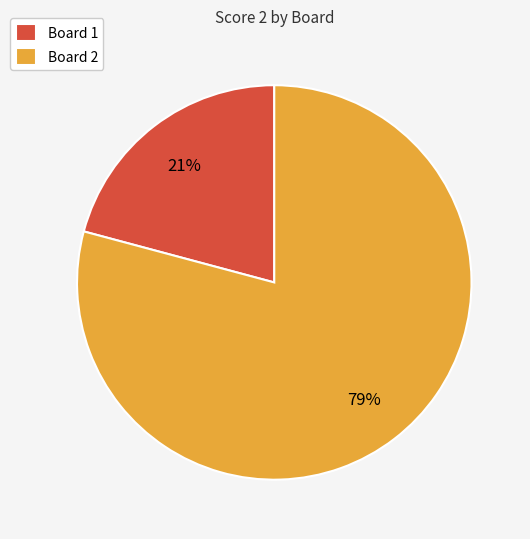

Approximately how many times larger is the value at Board 2 compared to Board 1?

3.8